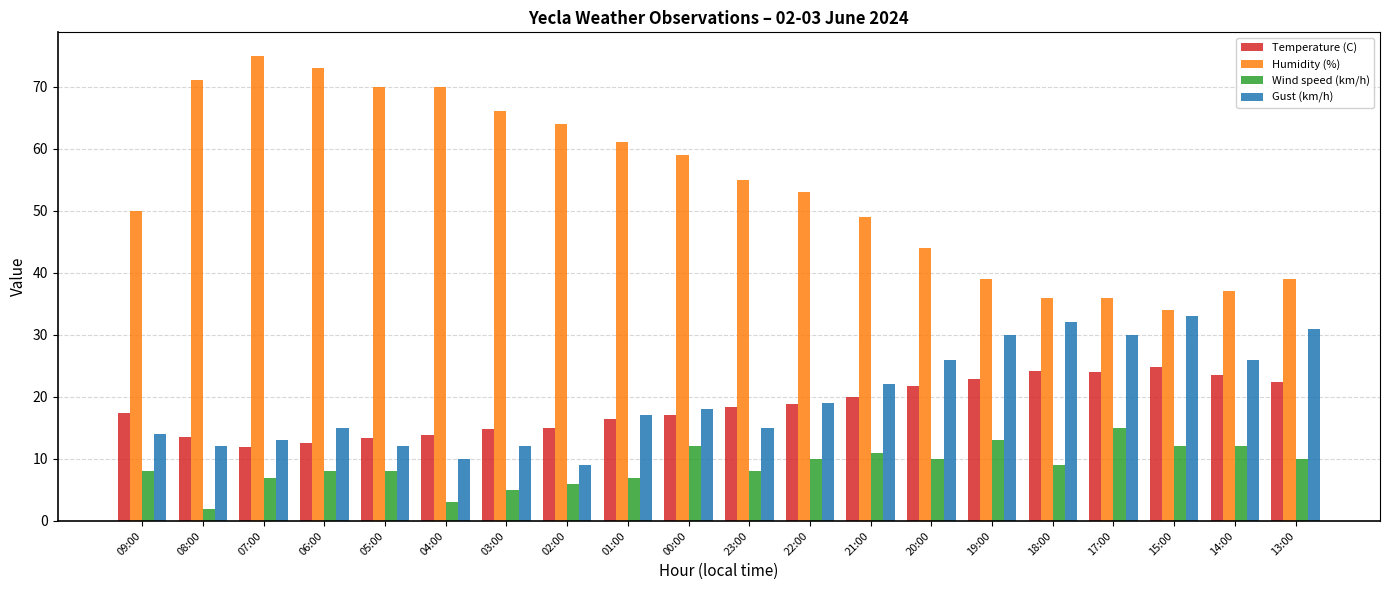

Which series has the largest total across all categories?

Humidity (%)